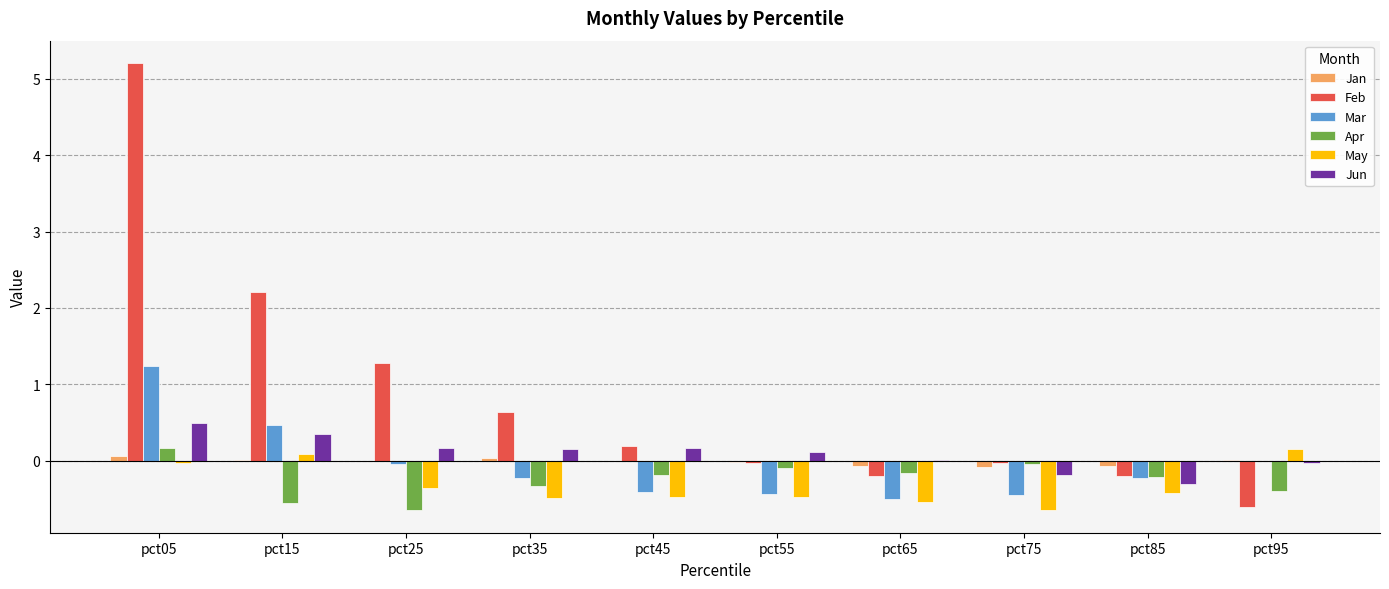

At which category does the chart reach its peak across all series?

pct05